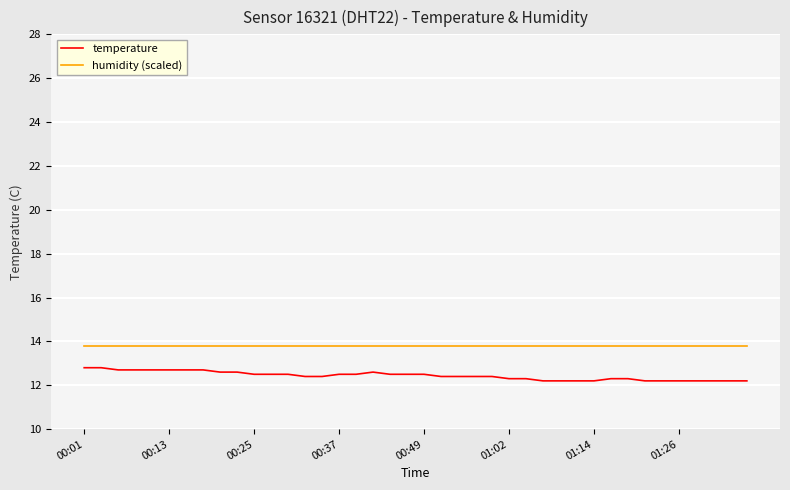

What is the difference between the maximum and minimum values in the temperature series?

0.6